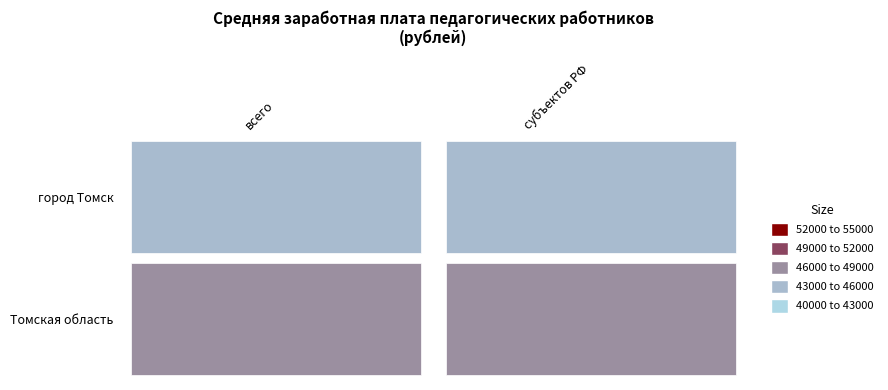

Is the value of город Томск at 0 greater than the value of Томская область at 0?

No